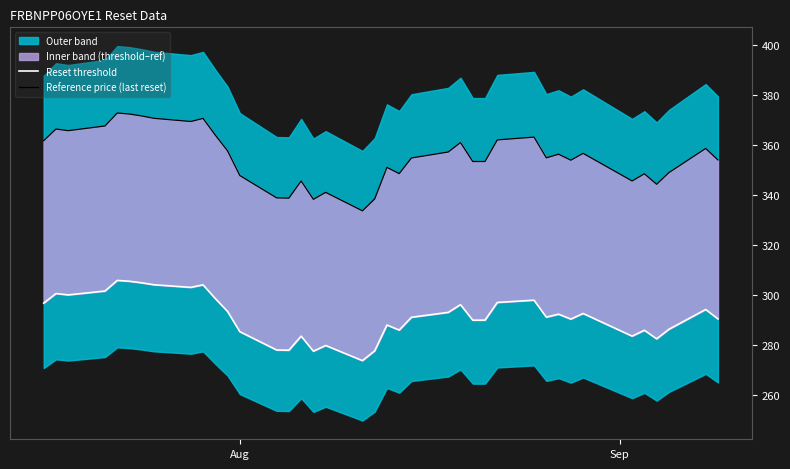

What is the difference between the highest and lowest values at Aug?

62.6